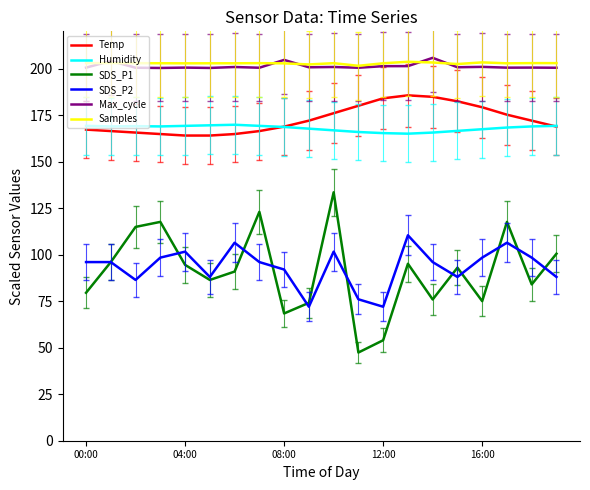

True or false: Humidity and Max_cycle intersect in this chart.

False